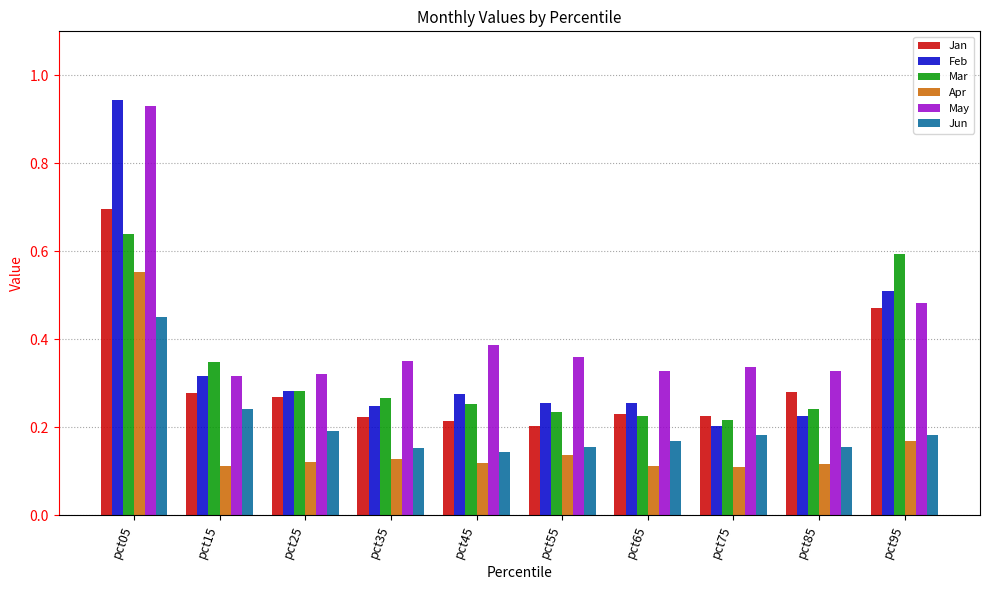

Which series has the largest range (max minus min)?

Feb